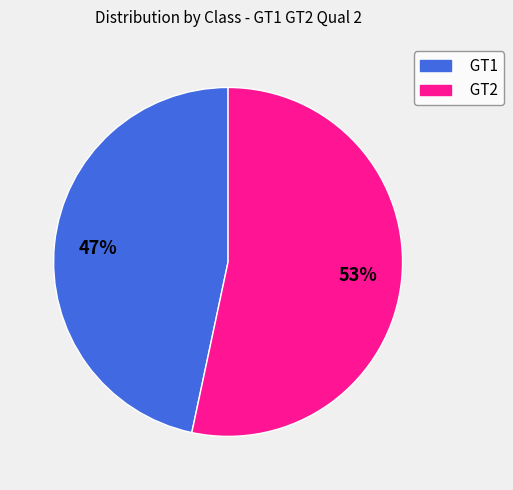

Between GT2 and GT1, which is larger?

GT2